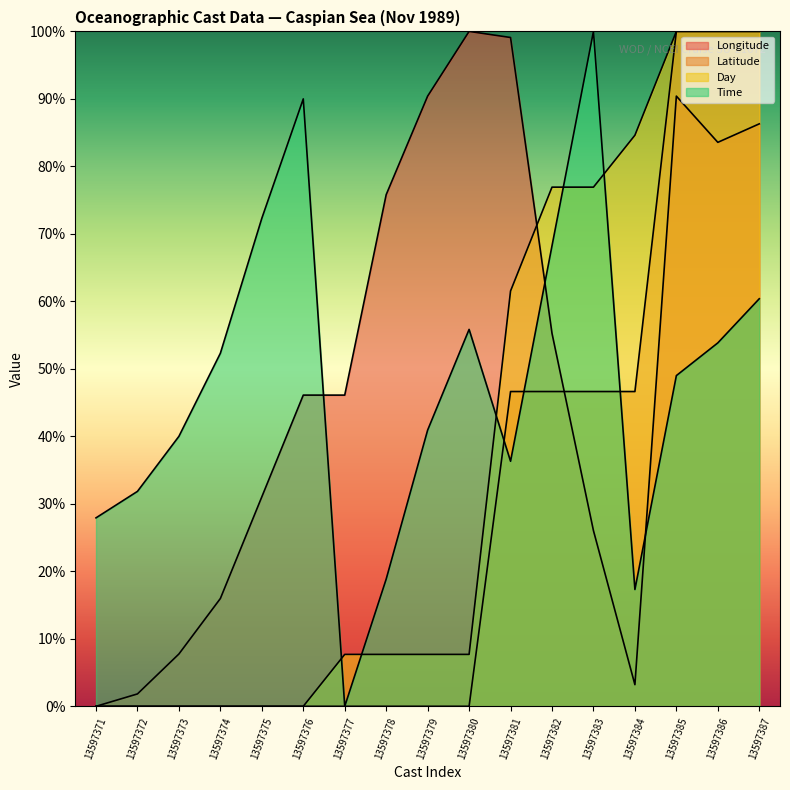

What is the sum of all Day values?

630.8